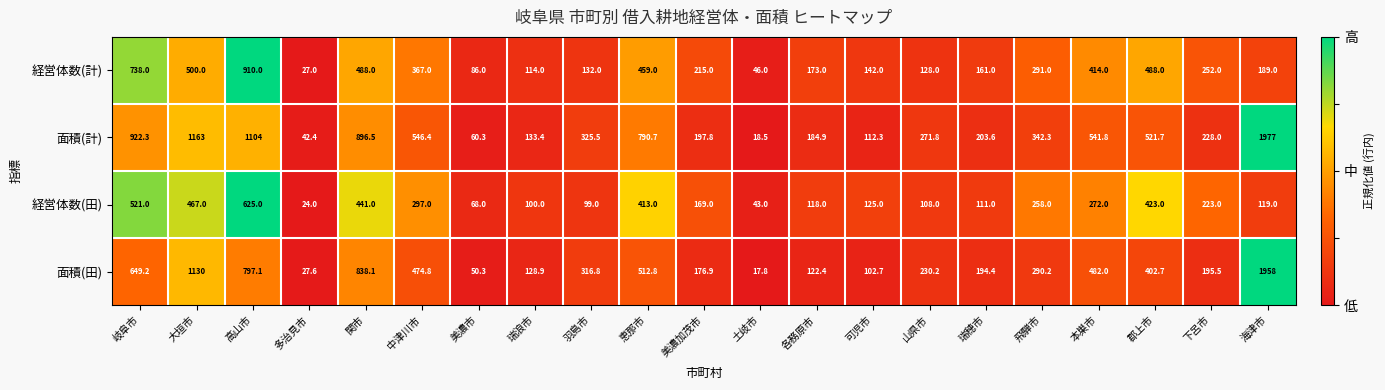

What is the difference between the maximum and second lowest values in the 経営体数(田) series?

582.0